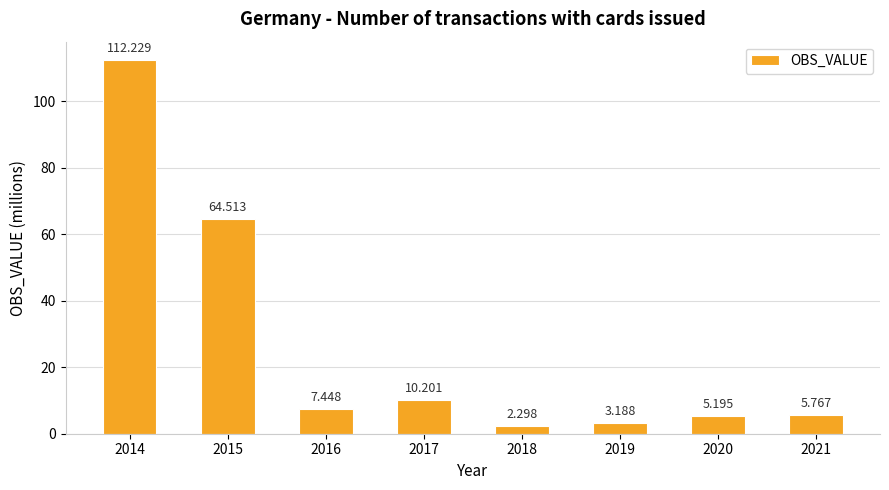

The value at 2017 is 6.8. True or false?

False